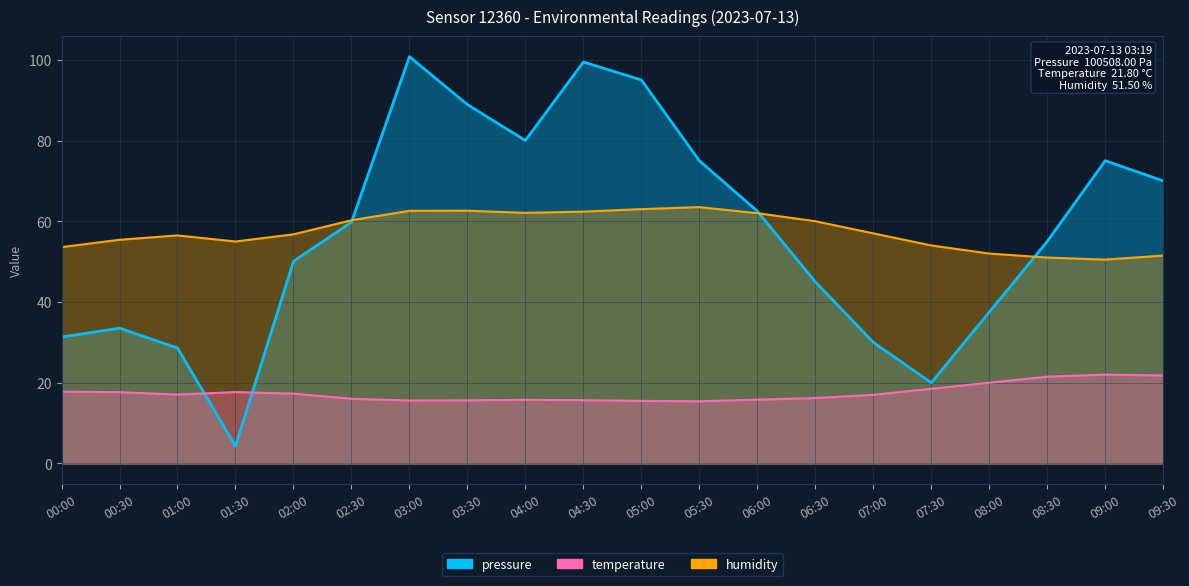

After their last crossing, which series has the higher values: pressure or temperature?

pressure